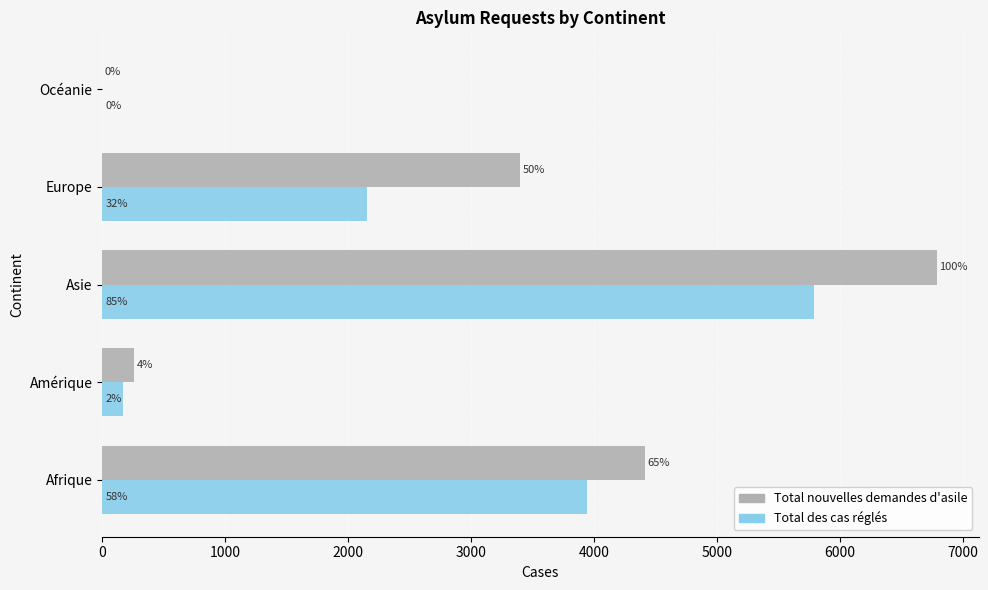

What are all the series names shown in the legend?

Total nouvelles demandes d'asile, Total des cas réglés